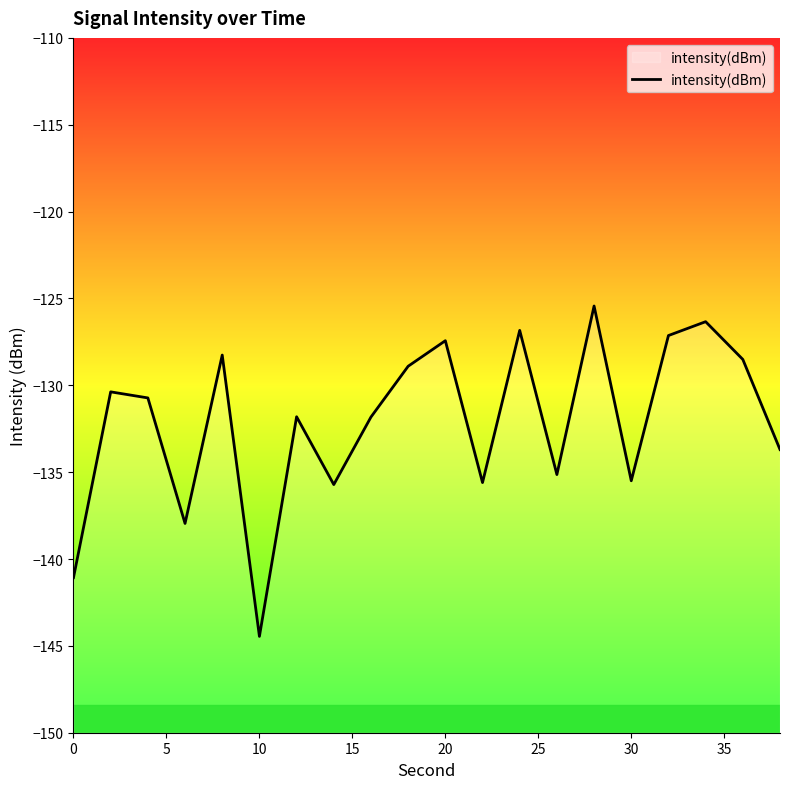

What is the smallest value displayed?

-144.5